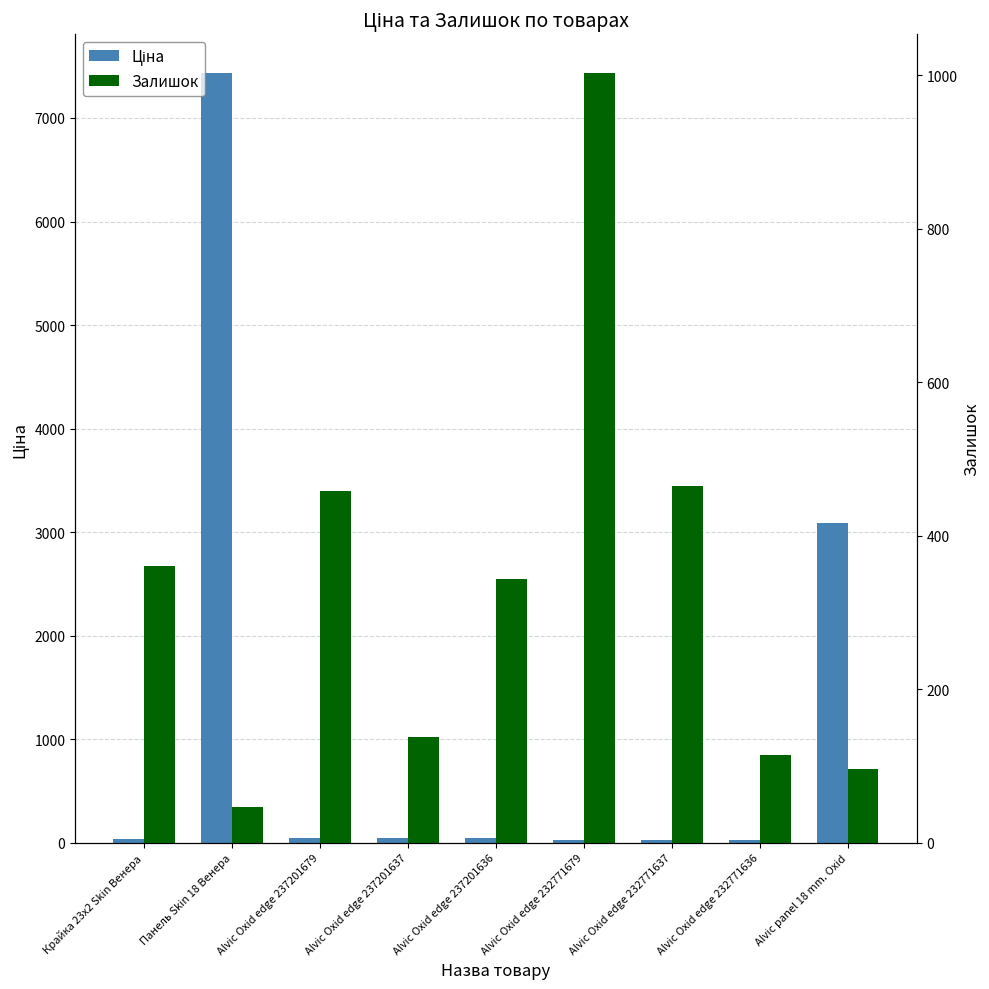

Reading left to right, extract all data points from this chart.

Ціна: Крайка 23x2 Skin Венера=32.0	Панель Skin 18 Венера=7436.2	Alvic Oxid edge 237201679=41.5	Alvic Oxid edge 237201637=41.5	Alvic Oxid edge 237201636=41.5	Alvic Oxid edge 232771679=27.0	Alvic Oxid edge 232771637=27.0	Alvic Oxid edge 232771636=27.0	Alvic panel 18 mm. Oxid=3091.2
Залишок: Крайка 23x2 Skin Венера=360.0	Панель Skin 18 Венера=46.0	Alvic Oxid edge 237201679=458.0	Alvic Oxid edge 237201637=138.0	Alvic Oxid edge 237201636=344.0	Alvic Oxid edge 232771679=1003.0	Alvic Oxid edge 232771637=465.0	Alvic Oxid edge 232771636=114.0	Alvic panel 18 mm. Oxid=96.0